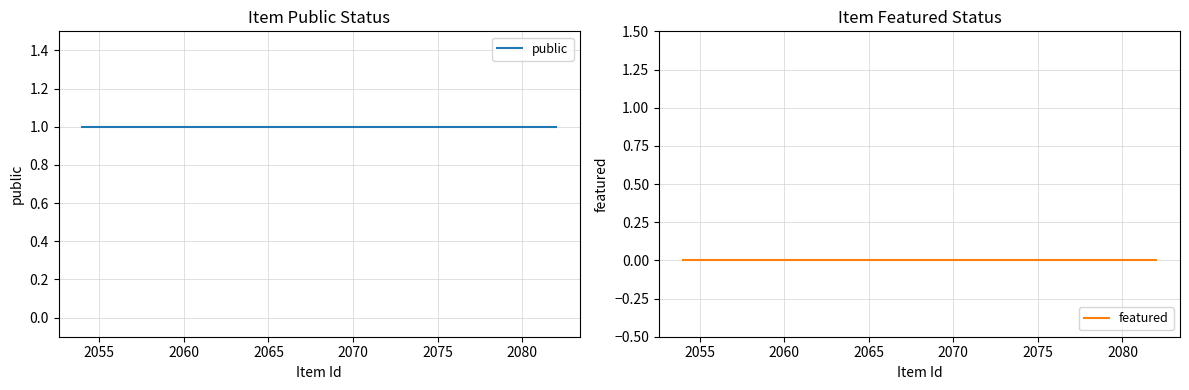

What is the highest value of the public series?

1